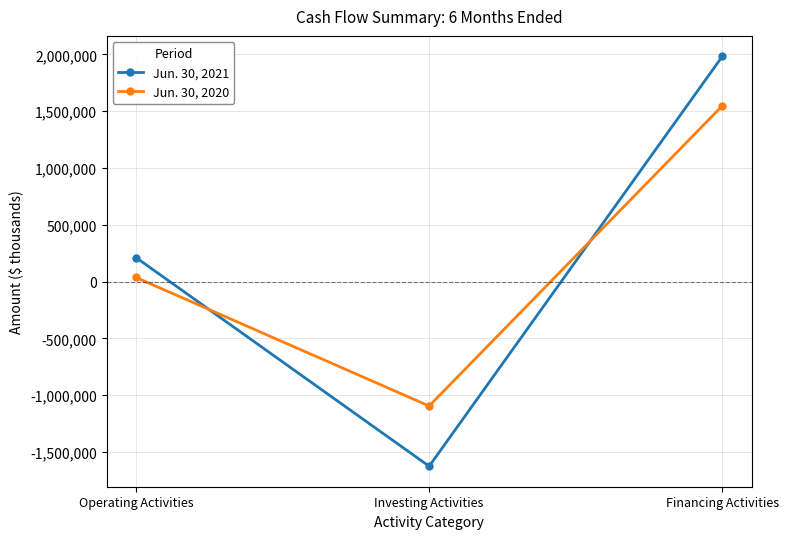

Which series changed the most between Investing Activities and Financing Activities?

Jun. 30, 2021